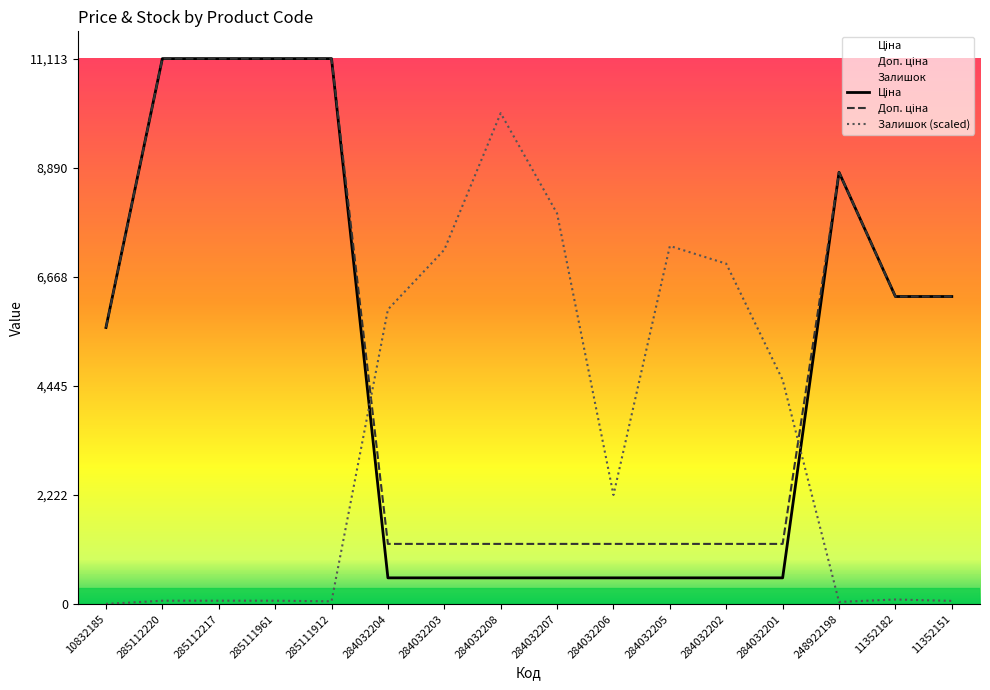

The value of Ціна at 284032206 is 804.8. True or false?

False